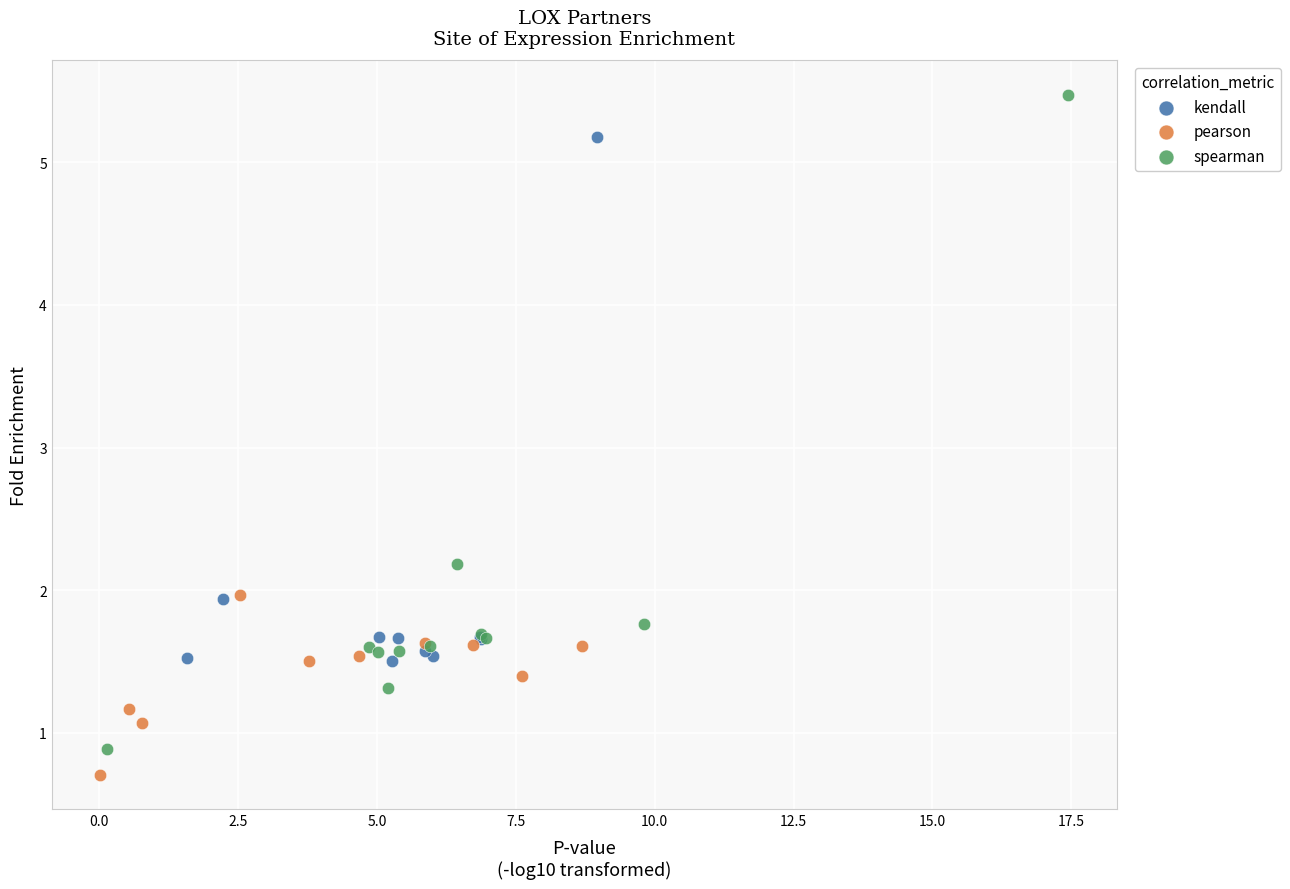

What are all the series names shown in the legend?

kendall, pearson, spearman